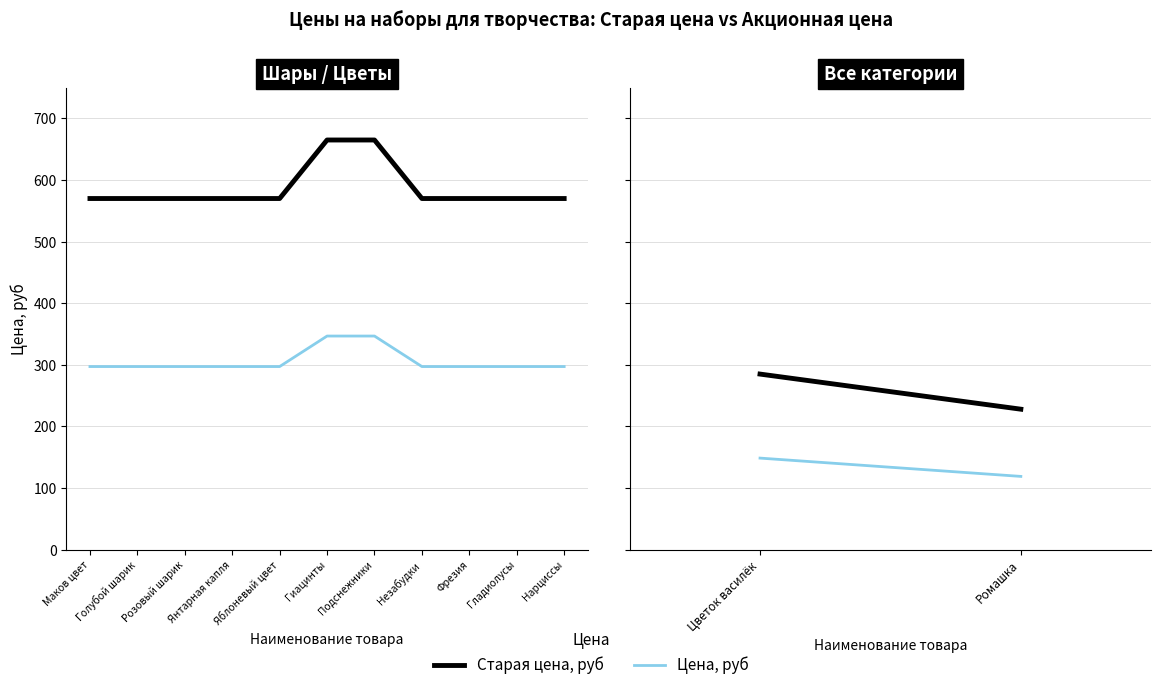

Which series has the widest spread of values?

Старая цена, руб